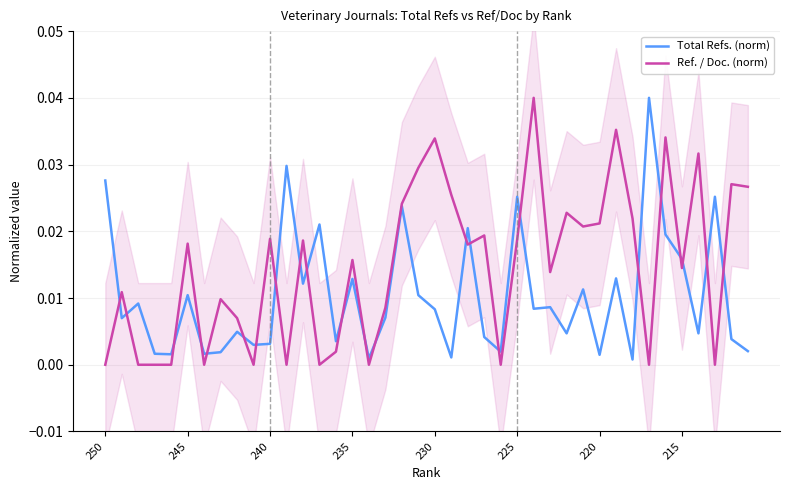

Rank the series by their maximum value, from lowest to highest.

Total Refs. (norm), Ref. / Doc. (norm)